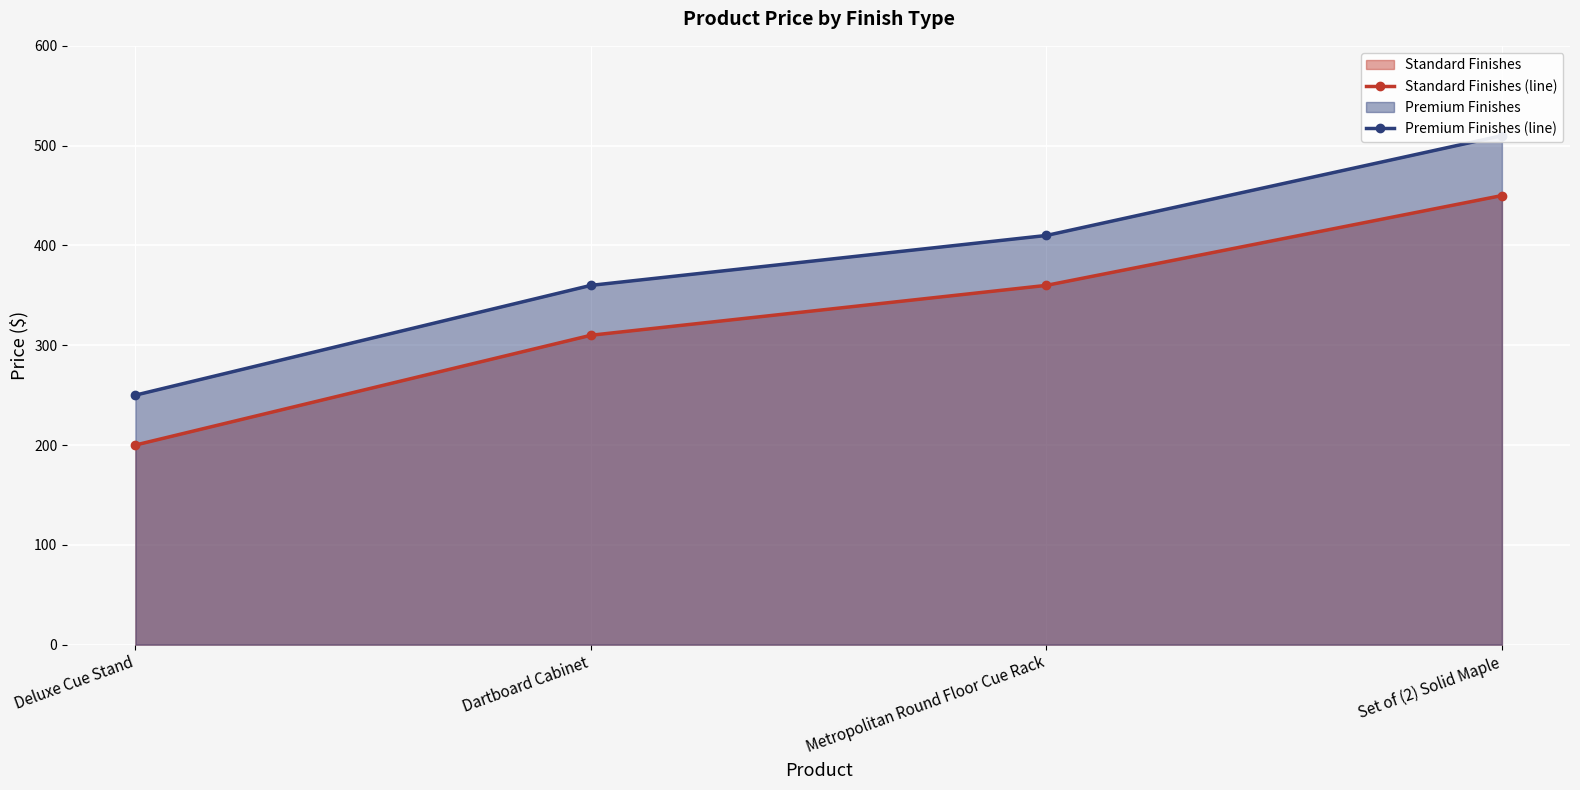

How many distinct data groups are displayed?

2